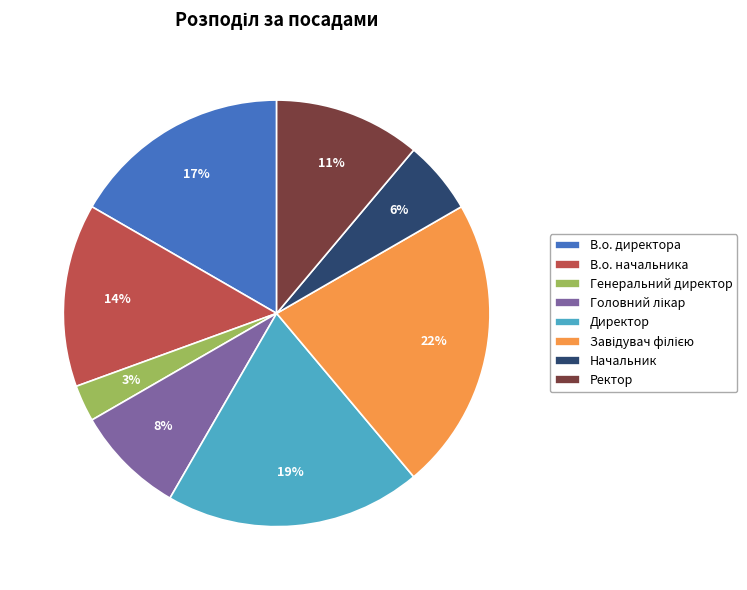

True or false: Начальник accounts for 6% of the total.

True